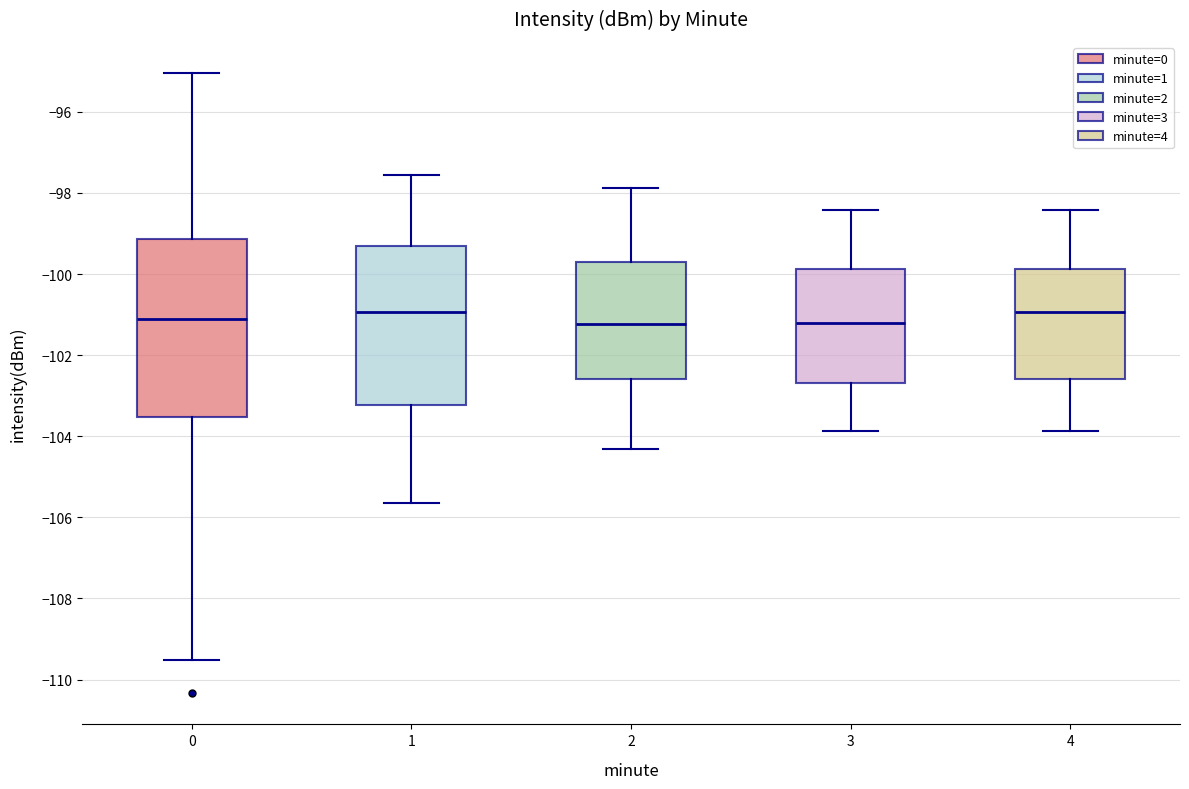

Where is the lower edge of the box at x = 1 on the y-axis? The values are not printed on the chart, so give them approximately, as read against the axis.

-103.2